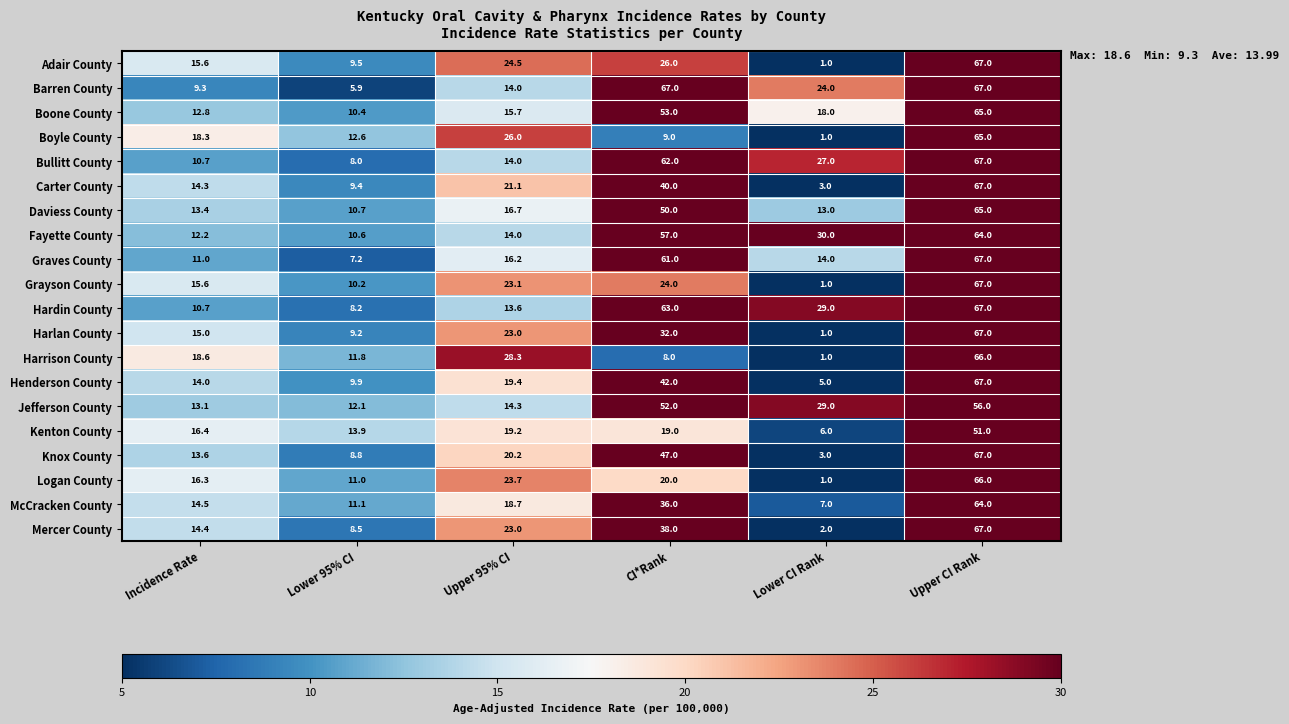

What is the minimum value shown in the chart?

1.0